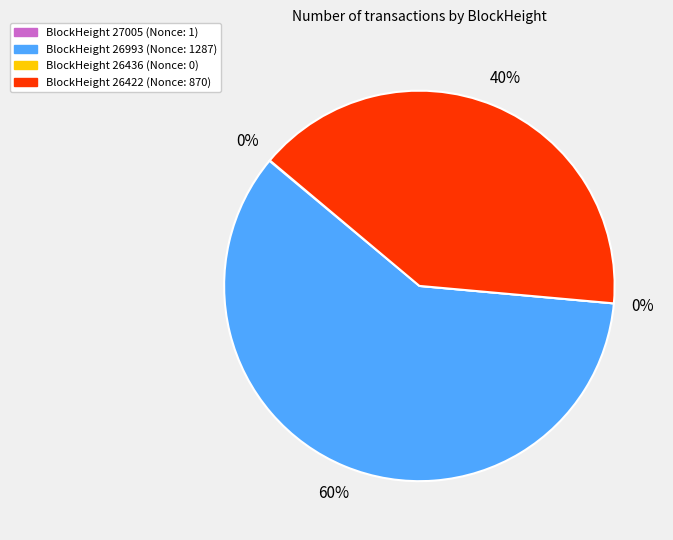

How many slices are in this pie chart?

4